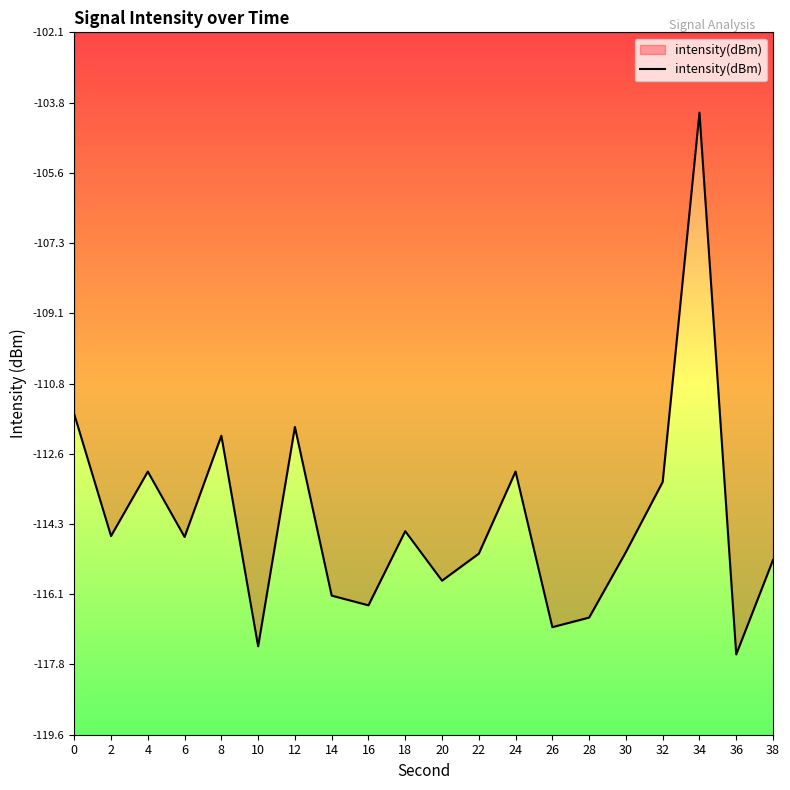

What is the change in value from 20 to 30?

+0.7